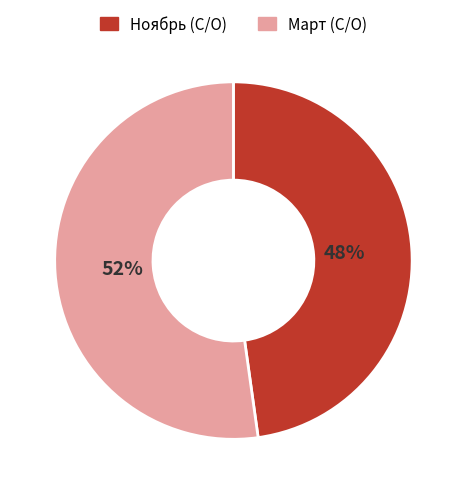

Combined, do Ноябрь (С/О) and Март (С/О) account for over 50%?

Yes